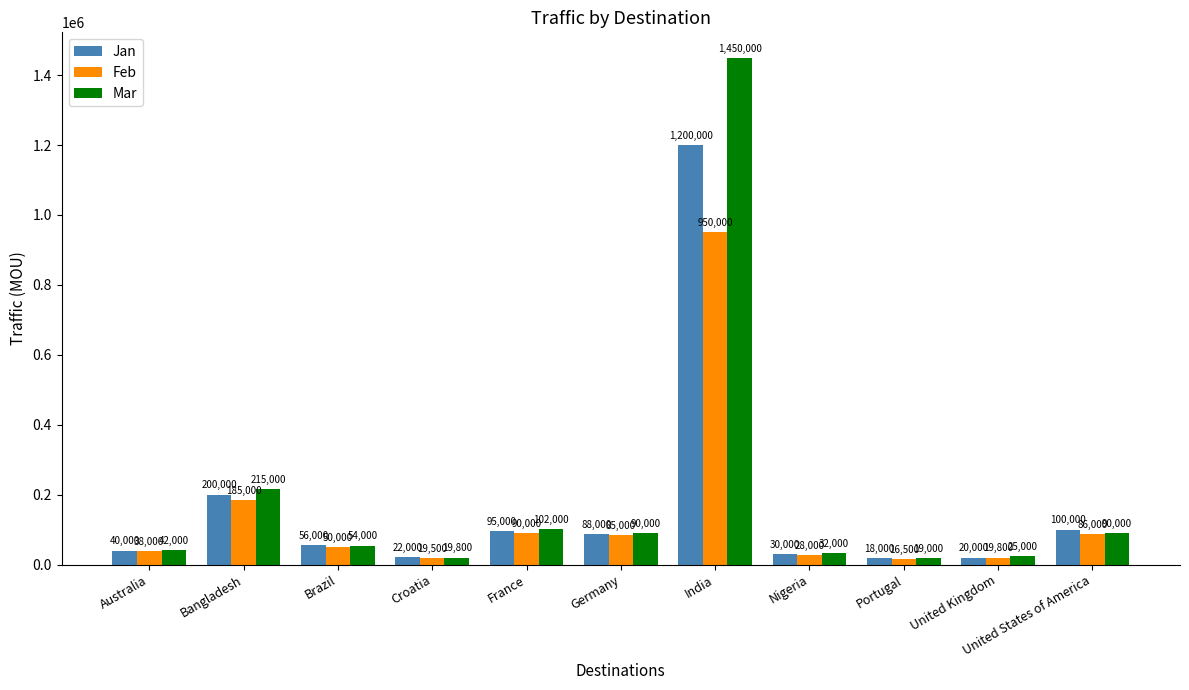

What is the label of the 3rd bar from the left?

Brazil